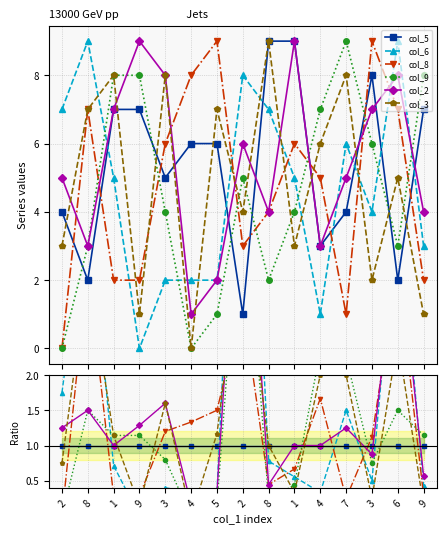

Count the number of data series in this chart.

6